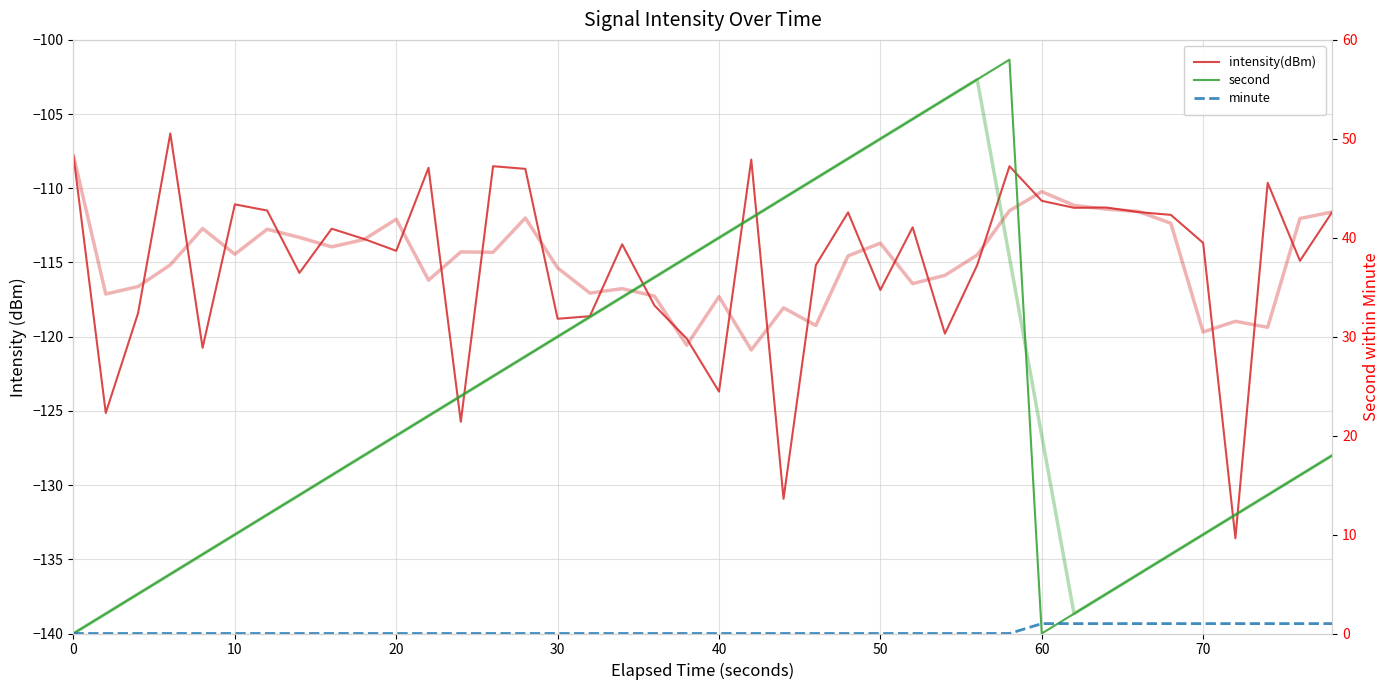

Which series has the largest total across all categories?

second